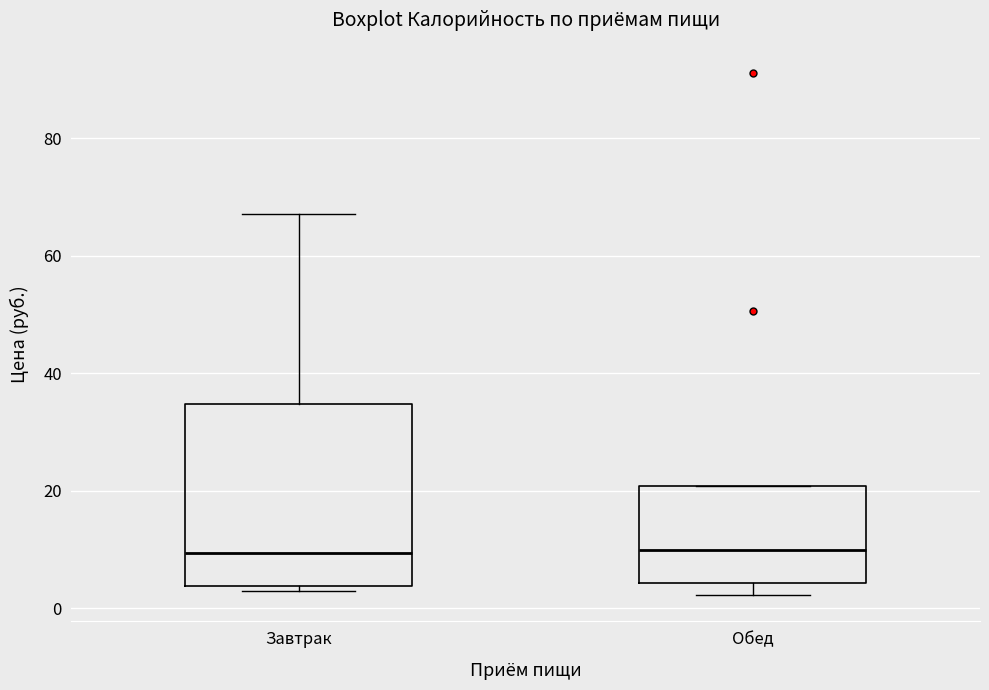

Where is the lower edge of the box for Завтрак on the y-axis? The values are not printed on the chart, so give them approximately, as read against the axis.

4